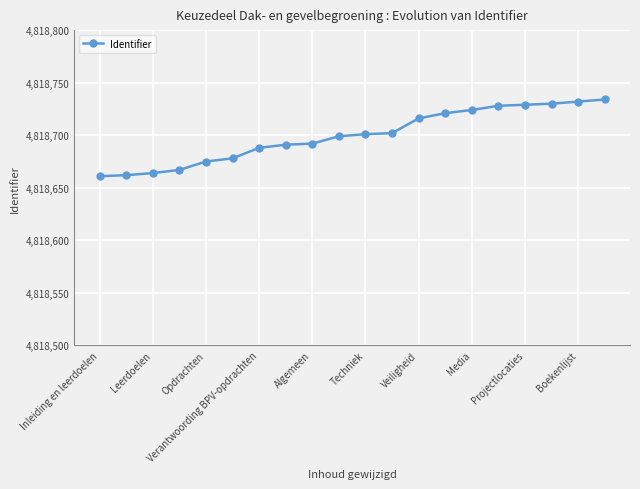

What is the average value?

4818700